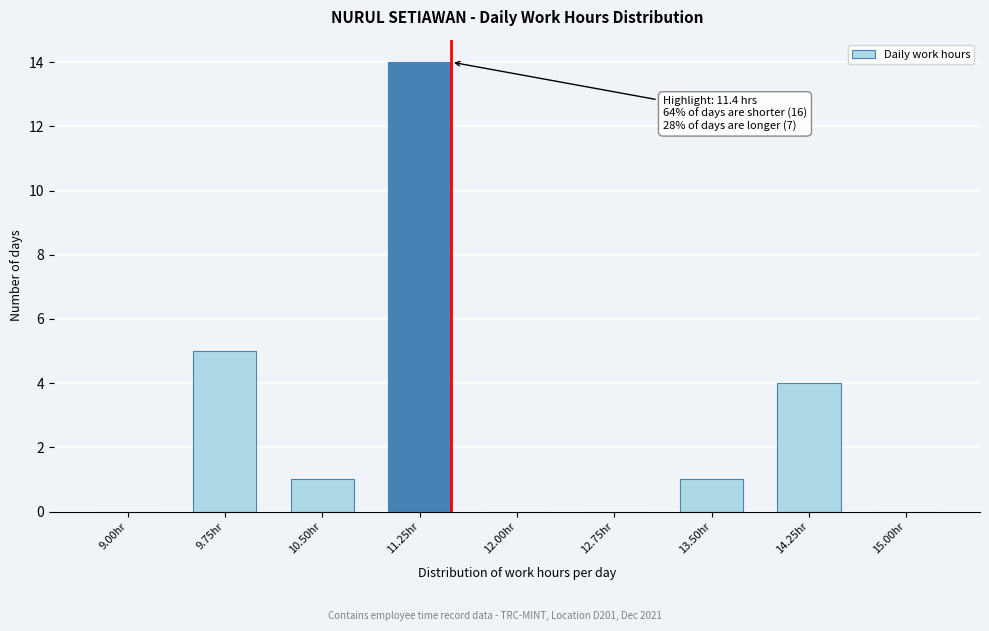

Reading left to right, extract all data points from this chart.

9.00hr=0	9.75hr=5	10.50hr=1	11.25hr=14	12.00hr=0	12.75hr=0	13.50hr=1	14.25hr=4	15.00hr=0